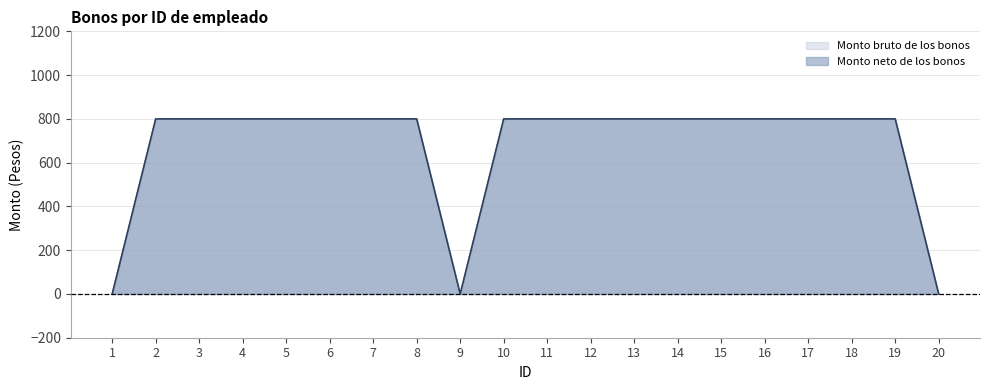

Where is the first local minimum for Monto bruto de los bonos?

9